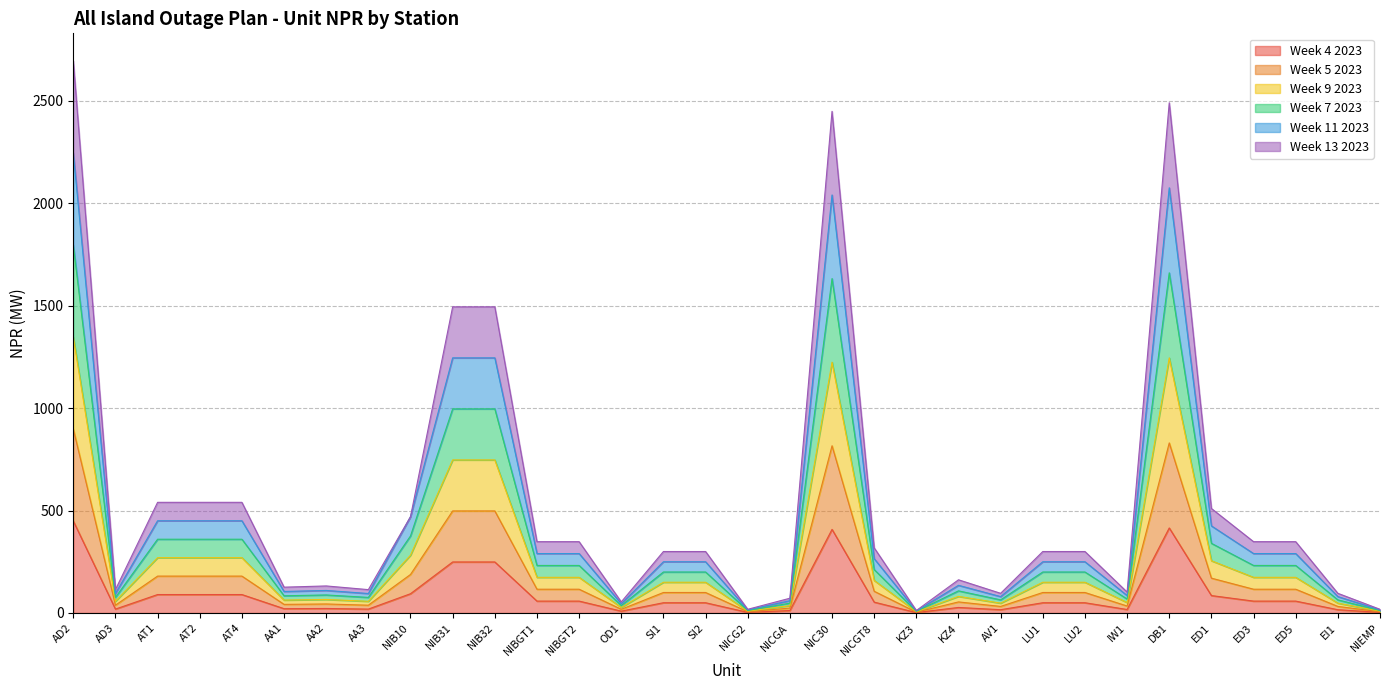

How many data points does each series have?

32